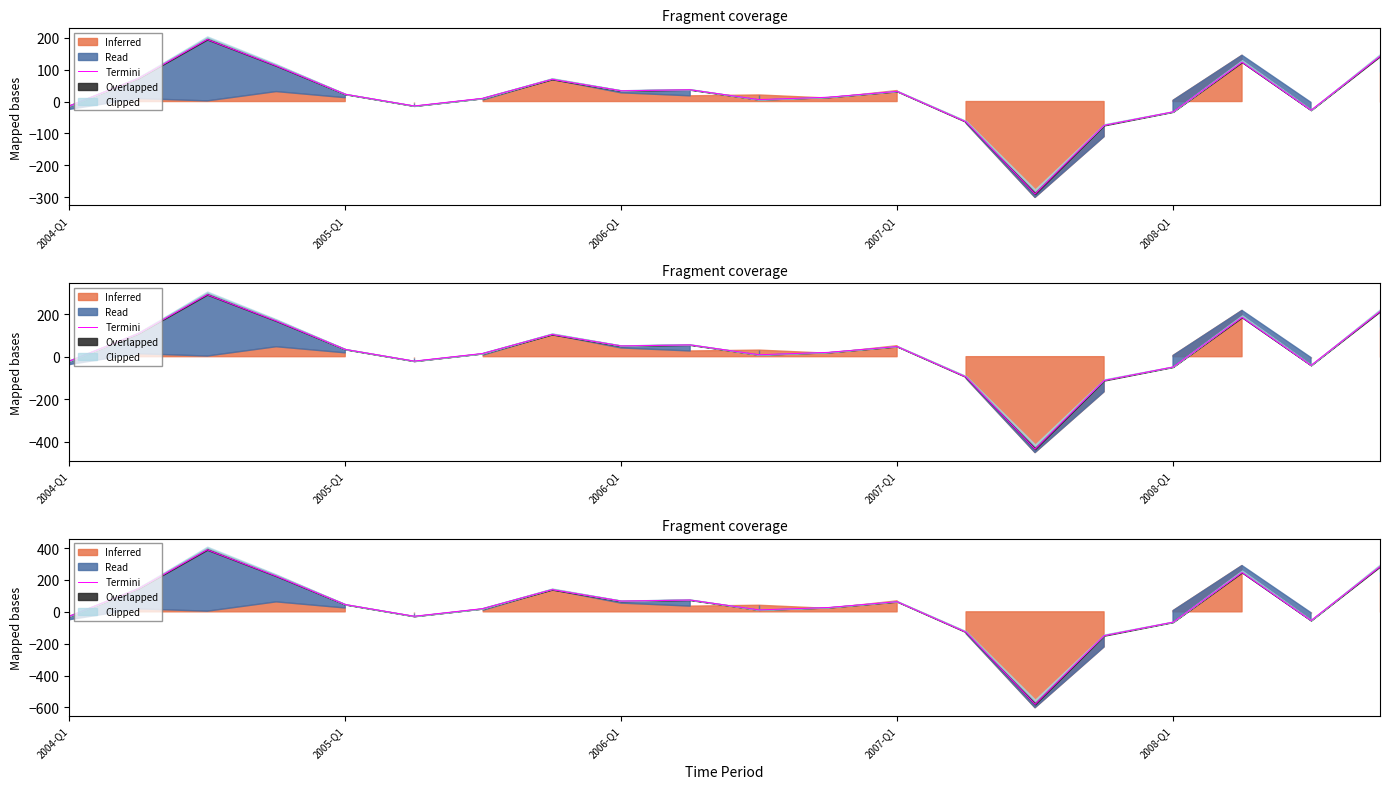

Reading left to right, extract all data points from this chart.

-27.9	144.5	389.4	224.2	45.8	-27.6	20.8	139.5	67.4	74.0	12.2	27.1	63.8	-127.9	-580.3	-149.6	-64.6	246.9	-54.3	283.7